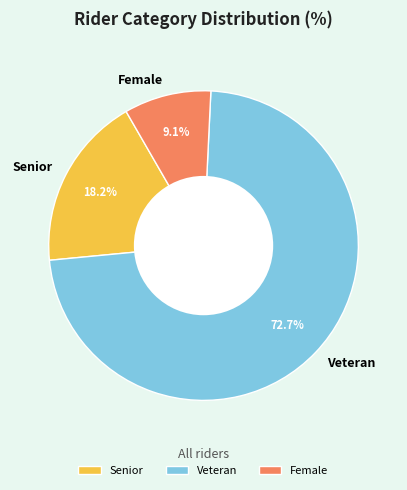

Is there a majority slice in this chart?

Yes